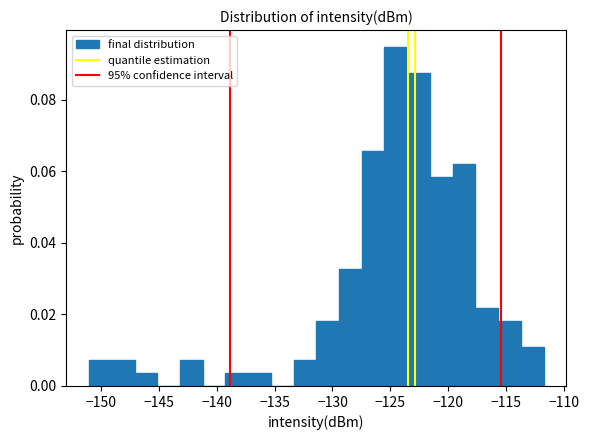

Read against the x-axis, roughly where is the centre of the tallest bar?

-124.5